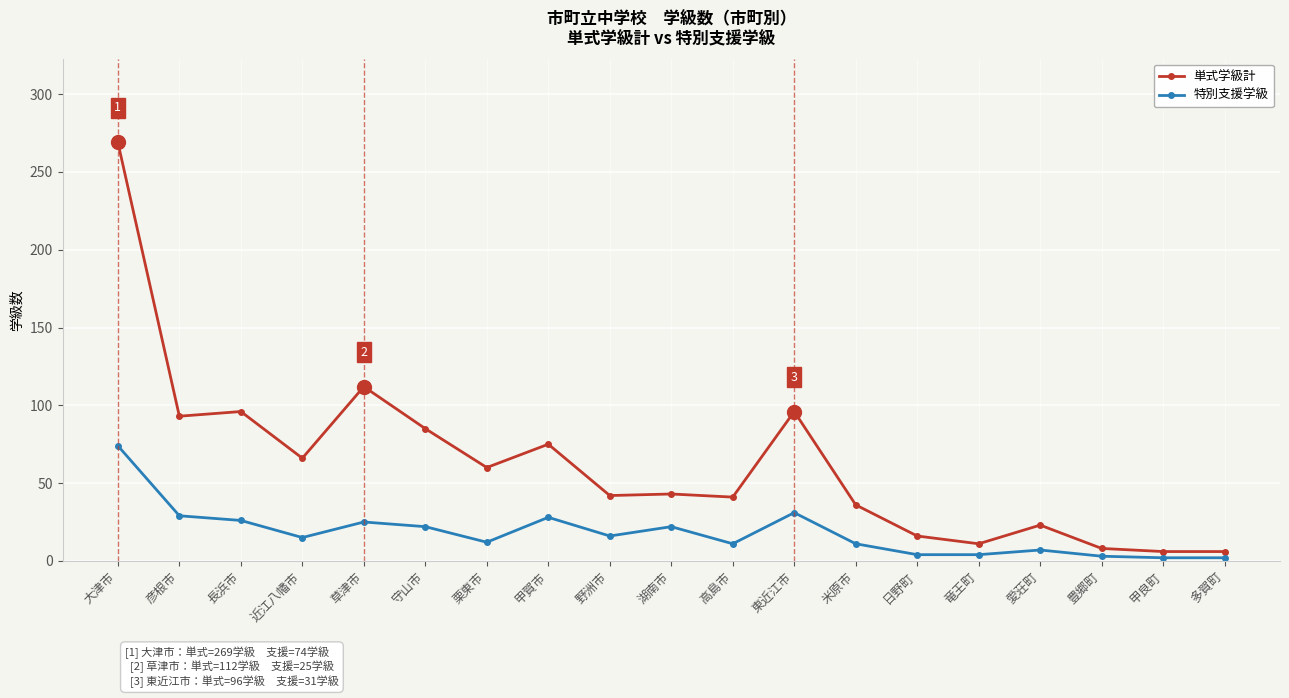

The 単式学級計 series shows 24 at 守山市. True or false?

False